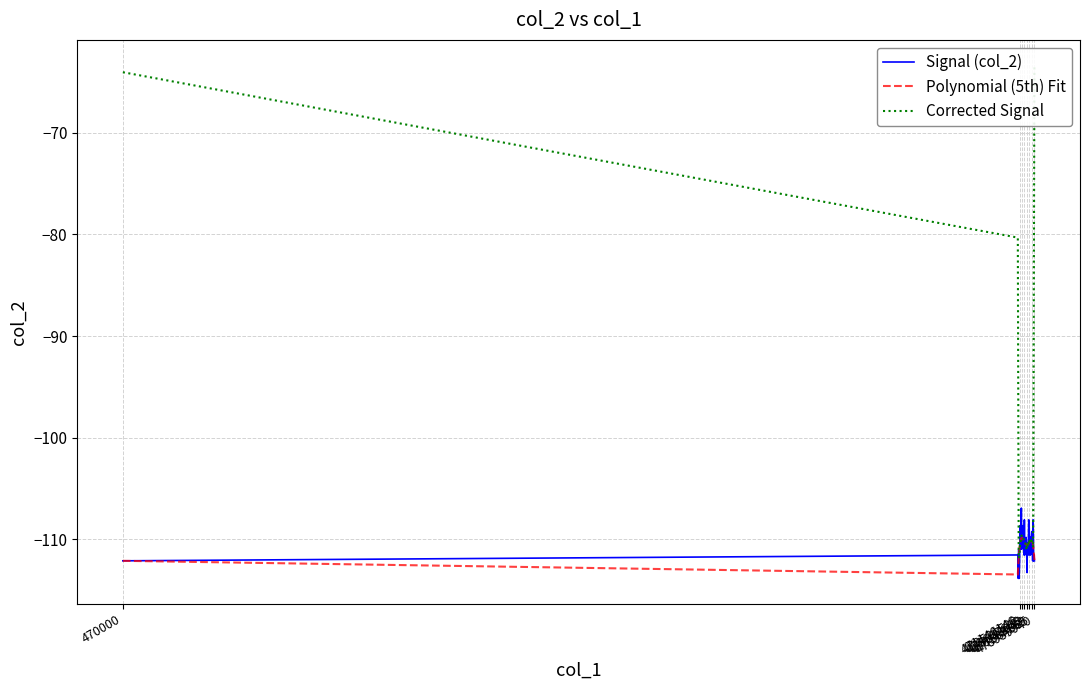

What is the value of the Polynomial (5th) Fit point at the 29th from the left?

-110.2